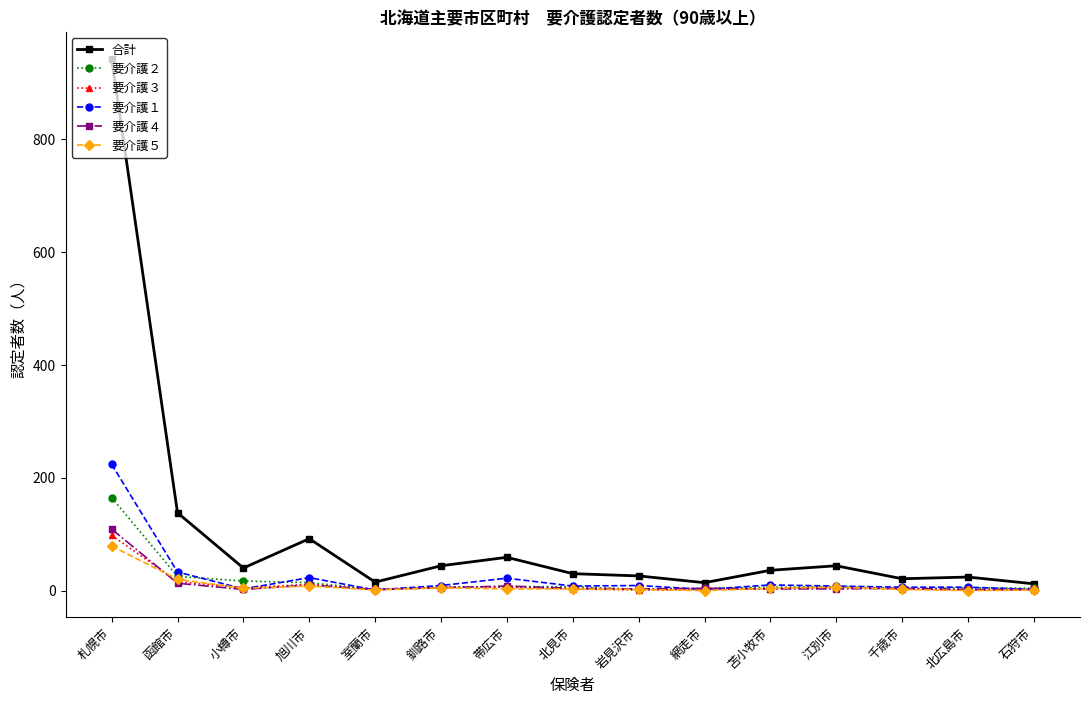

Where do 要介護５ and 要介護１ first cross each other?

函館市 and 小樽市